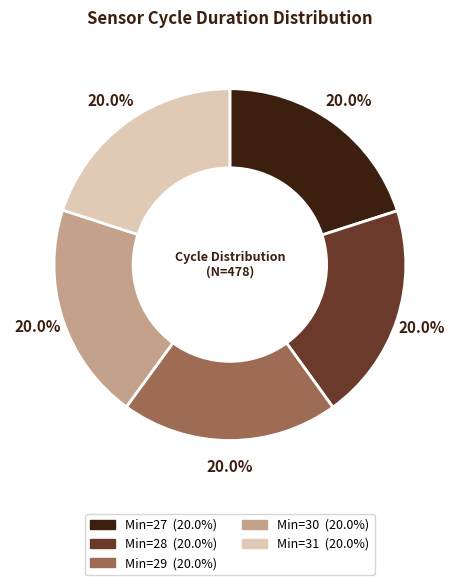

The Min=27 slice represents 30% of the pie. True or false?

False